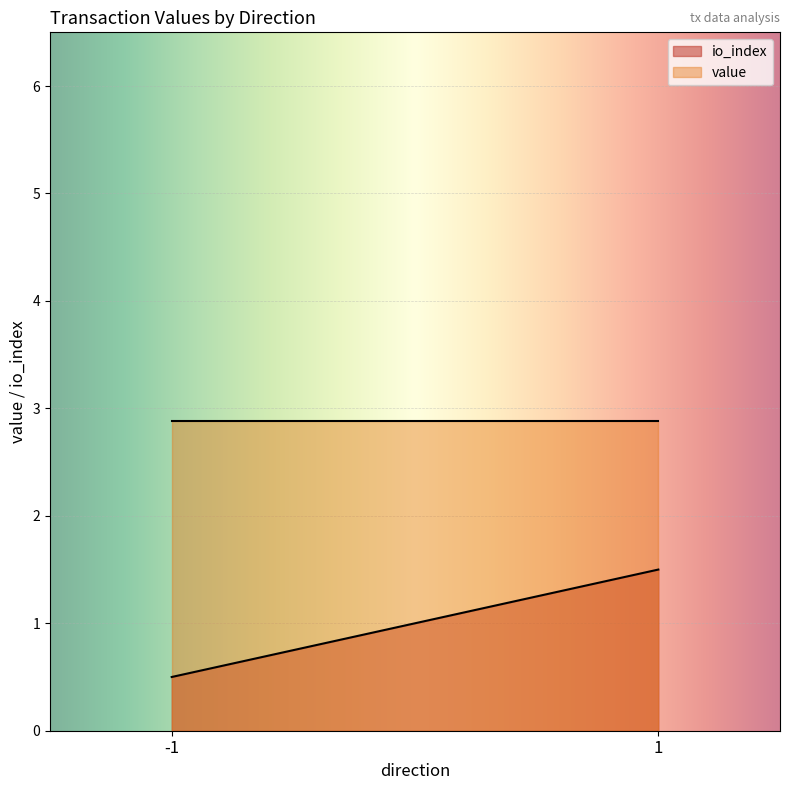

What is the greatest value displayed?

2.9